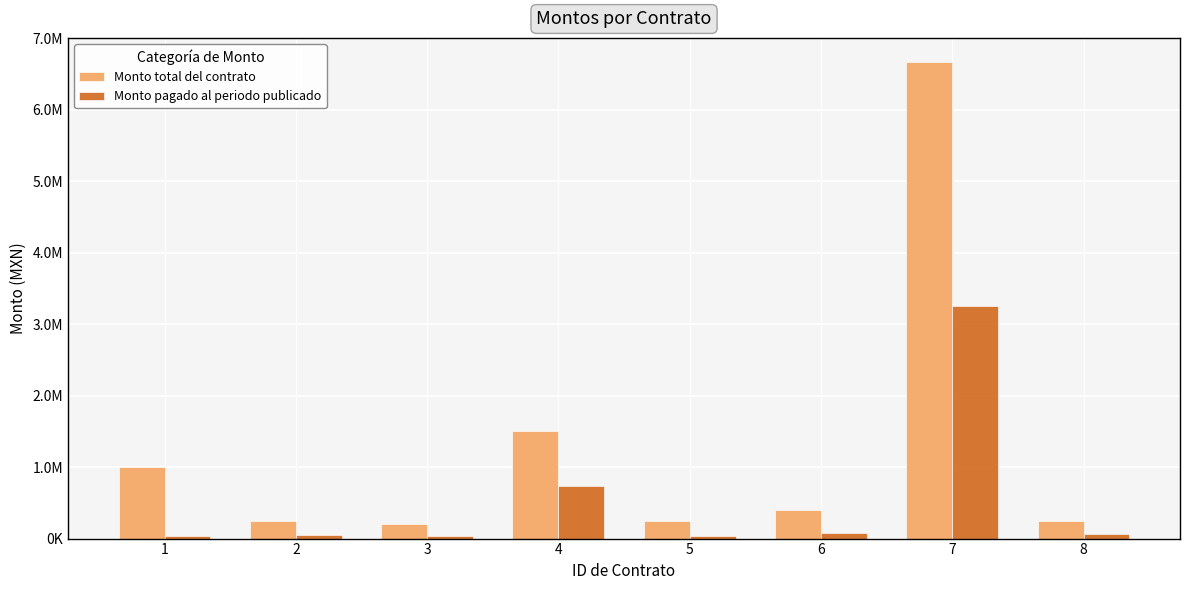

Between 8 and 7, which is larger?

7